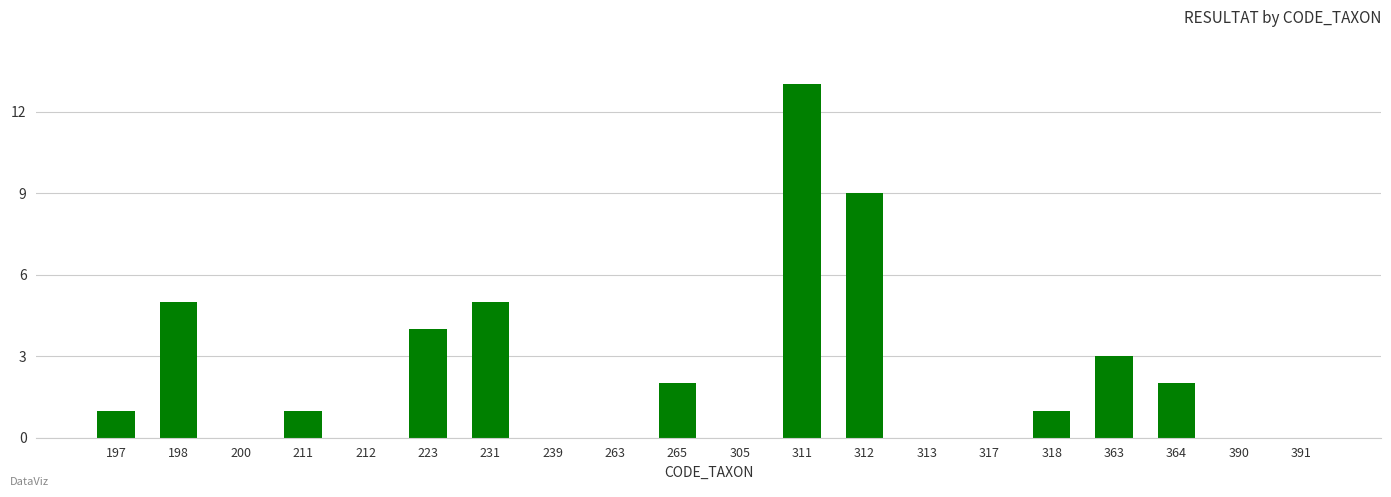

What is the sum of all values?

46